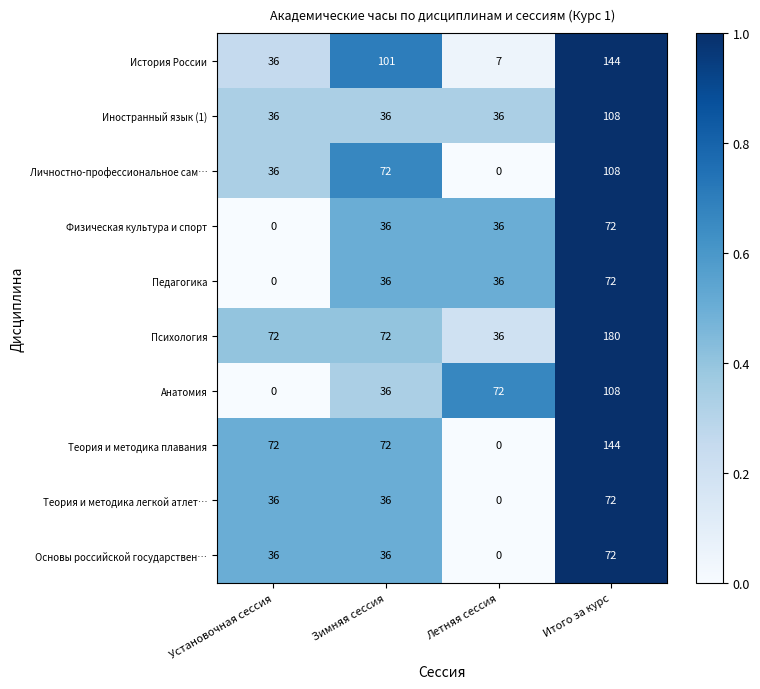

What is the average value of the Теория и методика легкой атлет… series?

36